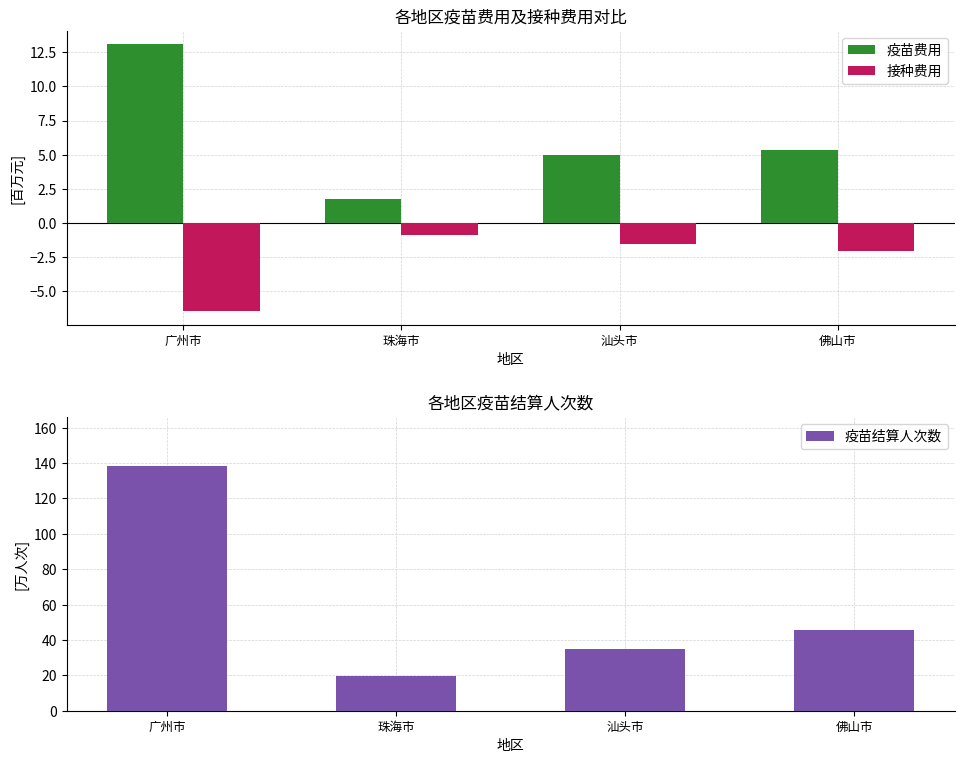

What is the value of the 疫苗费用 bar at the 4th from the left?

5.3